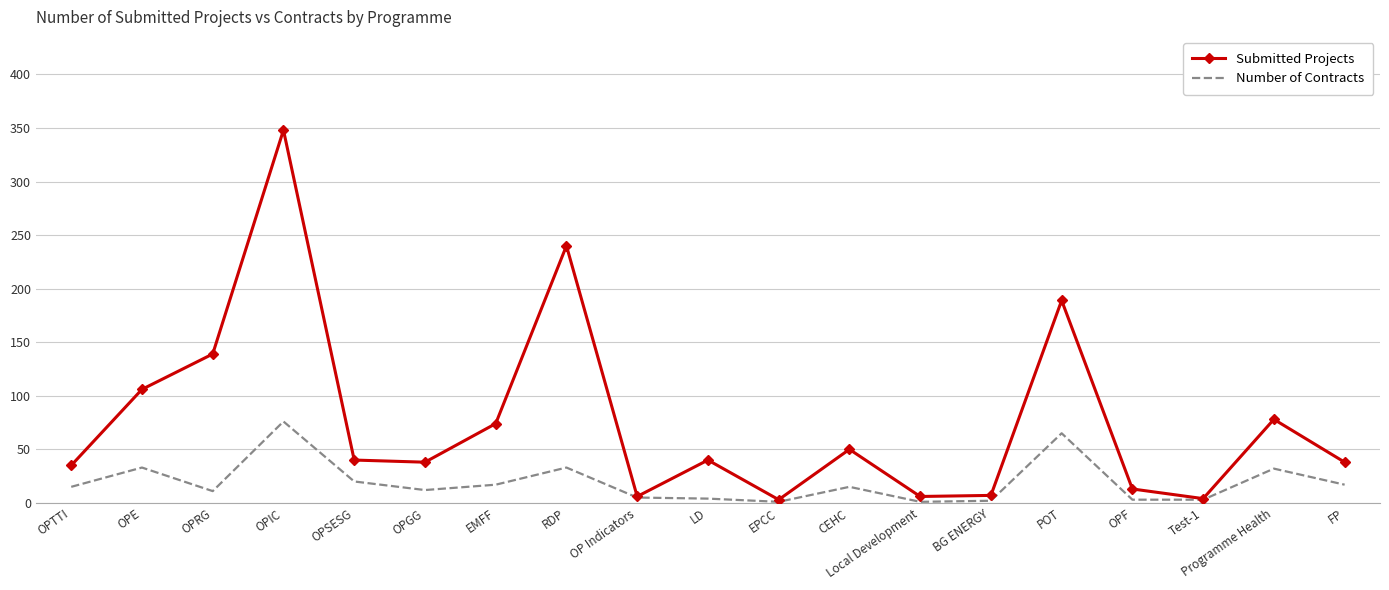

Is it true that Number of Contracts equals 76 at OPIC?

True